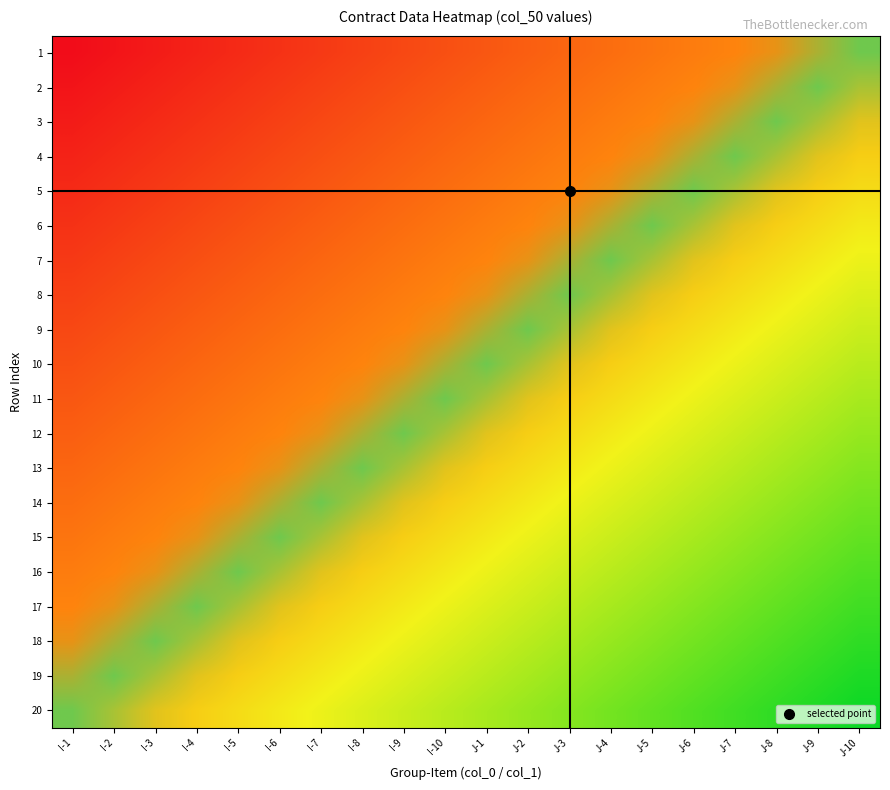

True or false: 13 has a value of 0.6 at I-4.

False